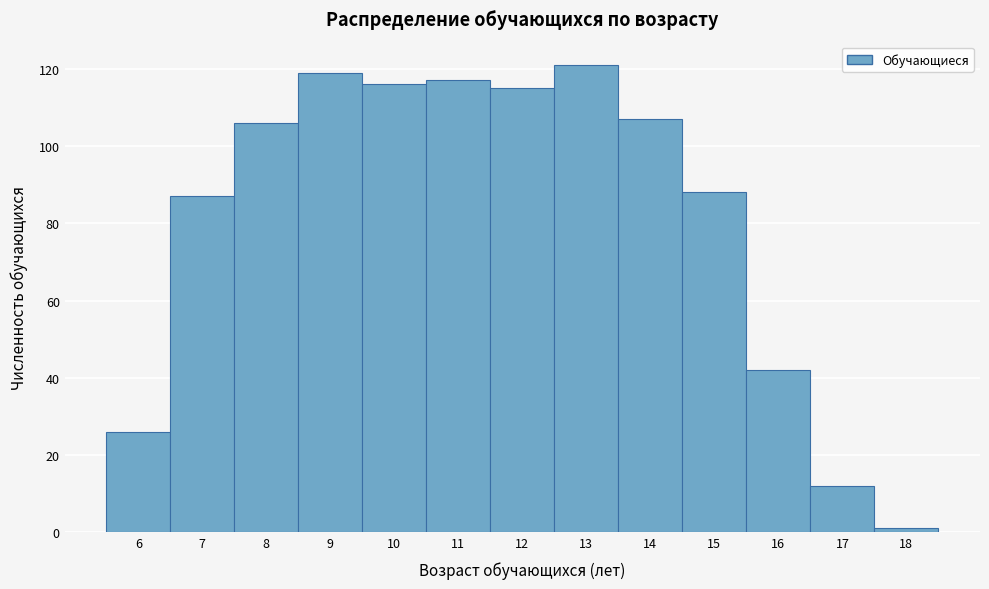

Over which range of the x-axis is the bar tallest?

12.5 to 13.5